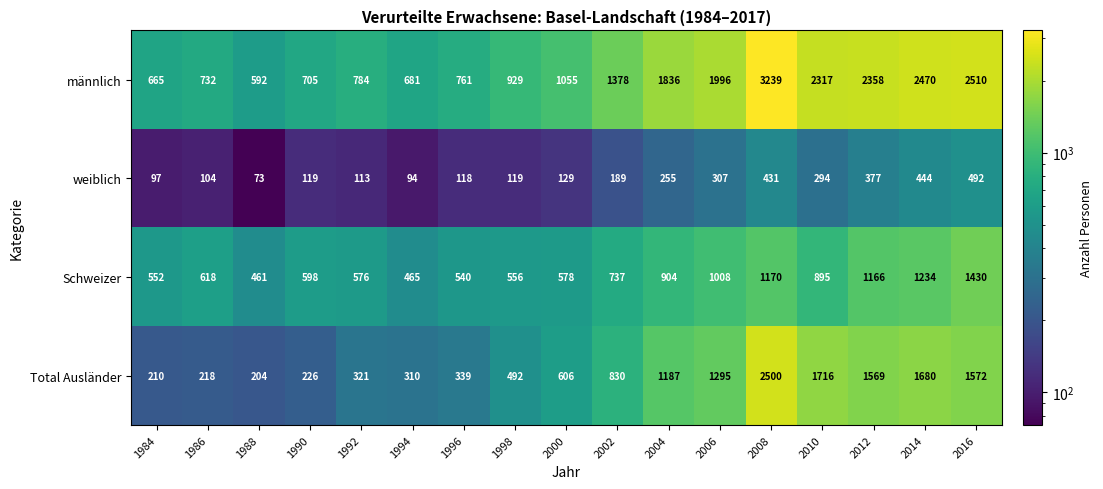

What is the sum of the Total Ausländer values at 2016 and 2004?

2759